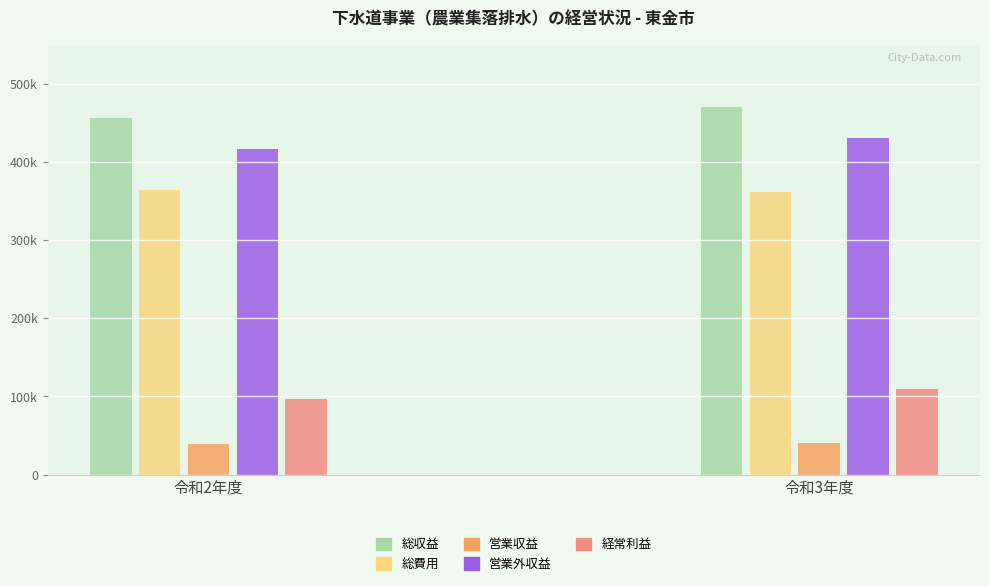

Does the chart contain stacked bars?

No